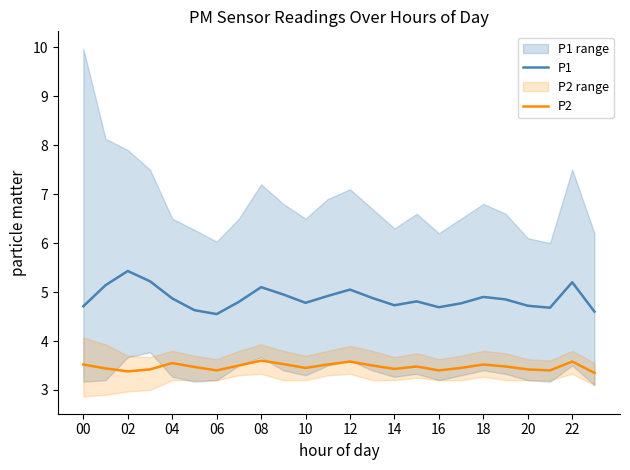

List the series in order of their peak value, lowest first.

P2, P1